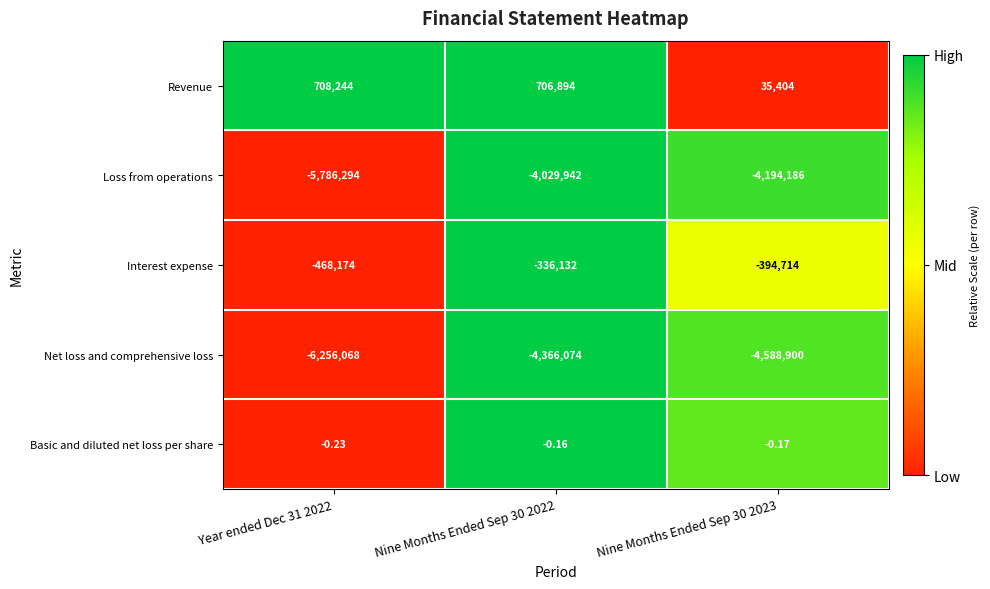

What is the maximum value shown in the chart?

708244.0